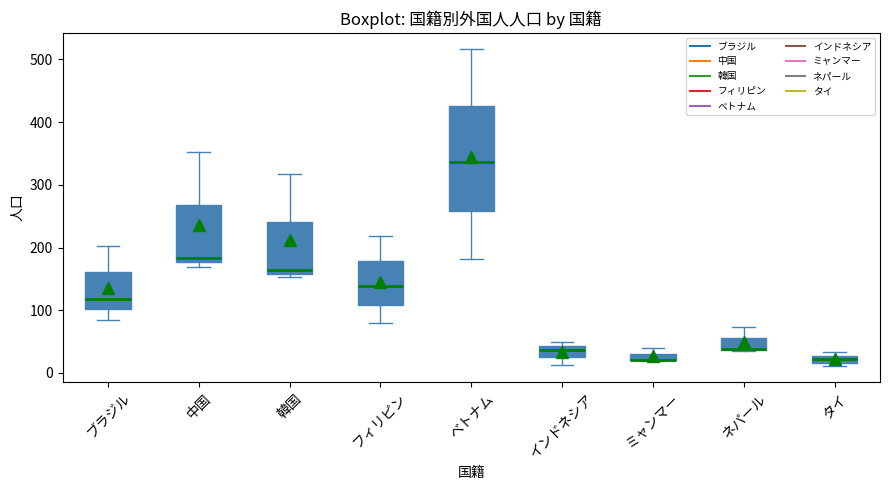

Where is the lower edge of the box for タイ on the y-axis? The values are not printed on the chart, so give them approximately, as read against the axis.

20